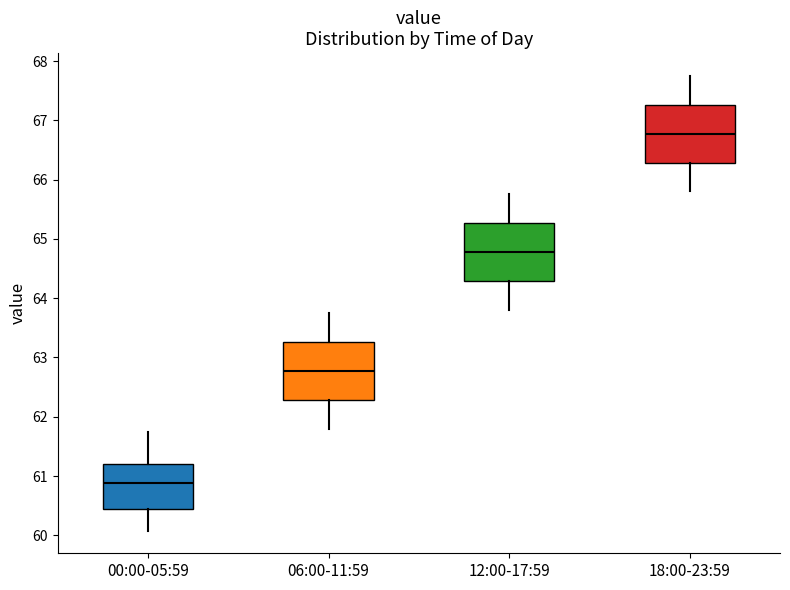

Reading left to right, transcribe this box plot: for each box, give where its median line is, the range the box spans, and where its two whiskers end, as read against the y-axis. The values are not printed on the chart, so give them approximately, as read against the axis.

00:00-05:59: median 60.9, box 60.4 to 61.2, whiskers 60.1 to 61.7
06:00-11:59: median 62.8, box 62.3 to 63.3, whiskers 61.8 to 63.8
12:00-17:59: median 64.8, box 64.3 to 65.3, whiskers 63.8 to 65.8
18:00-23:59: median 66.8, box 66.3 to 67.3, whiskers 65.8 to 67.8